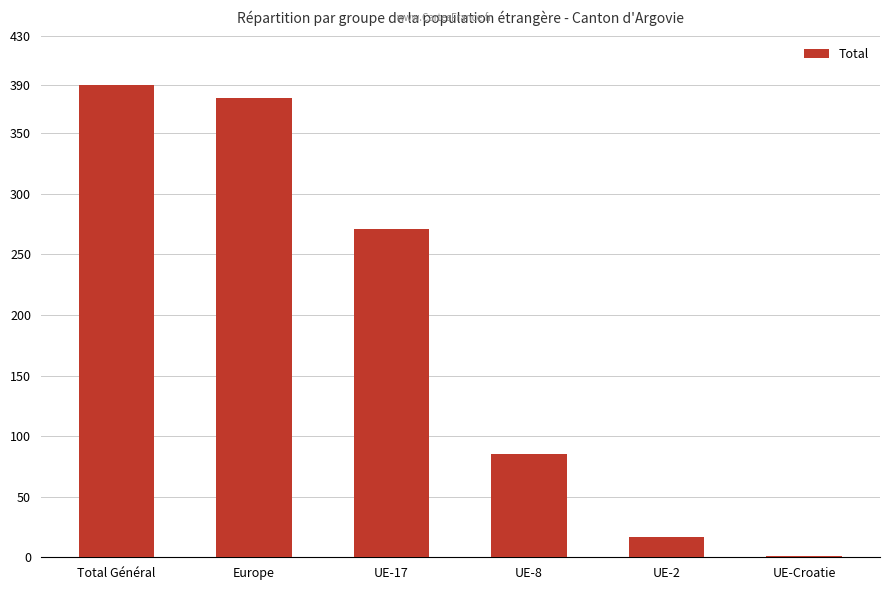

What value does the data have at UE-Croatie?

1